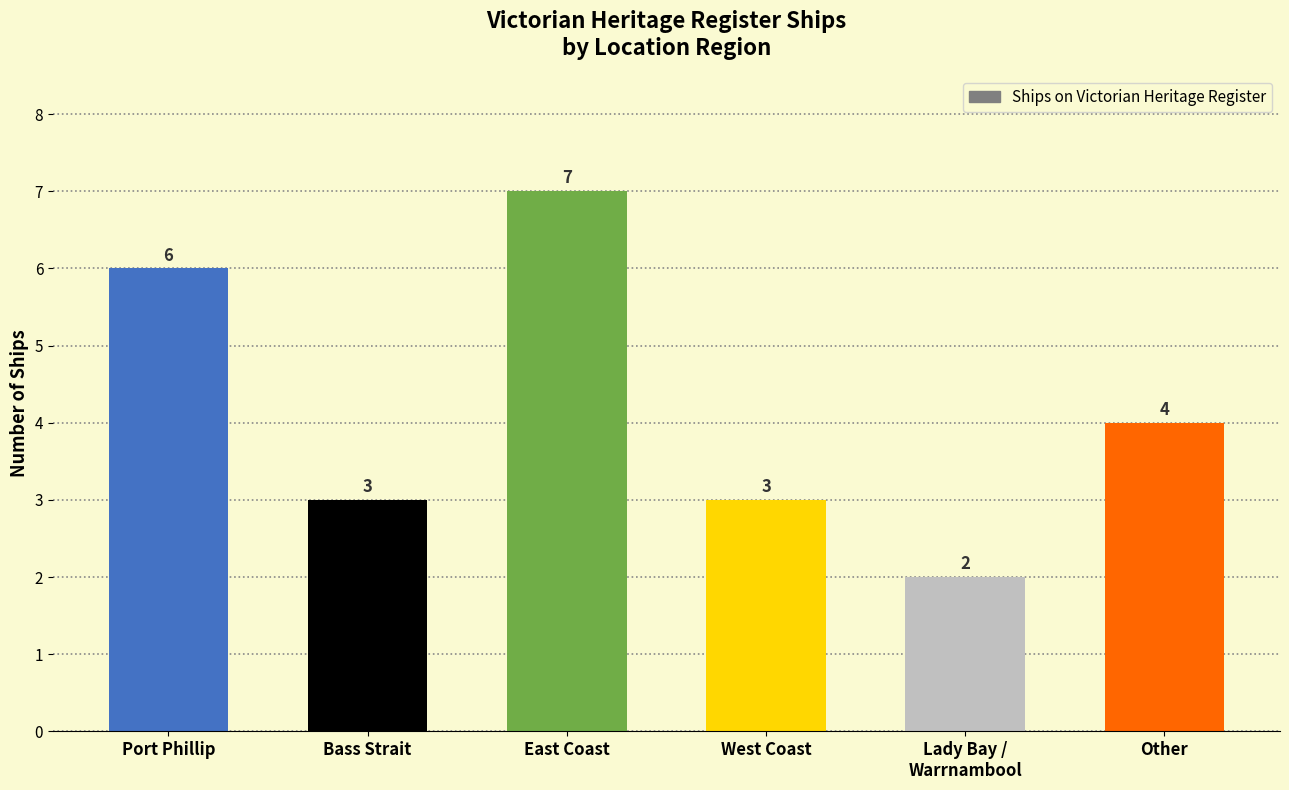

Read the value at West Coast.

3